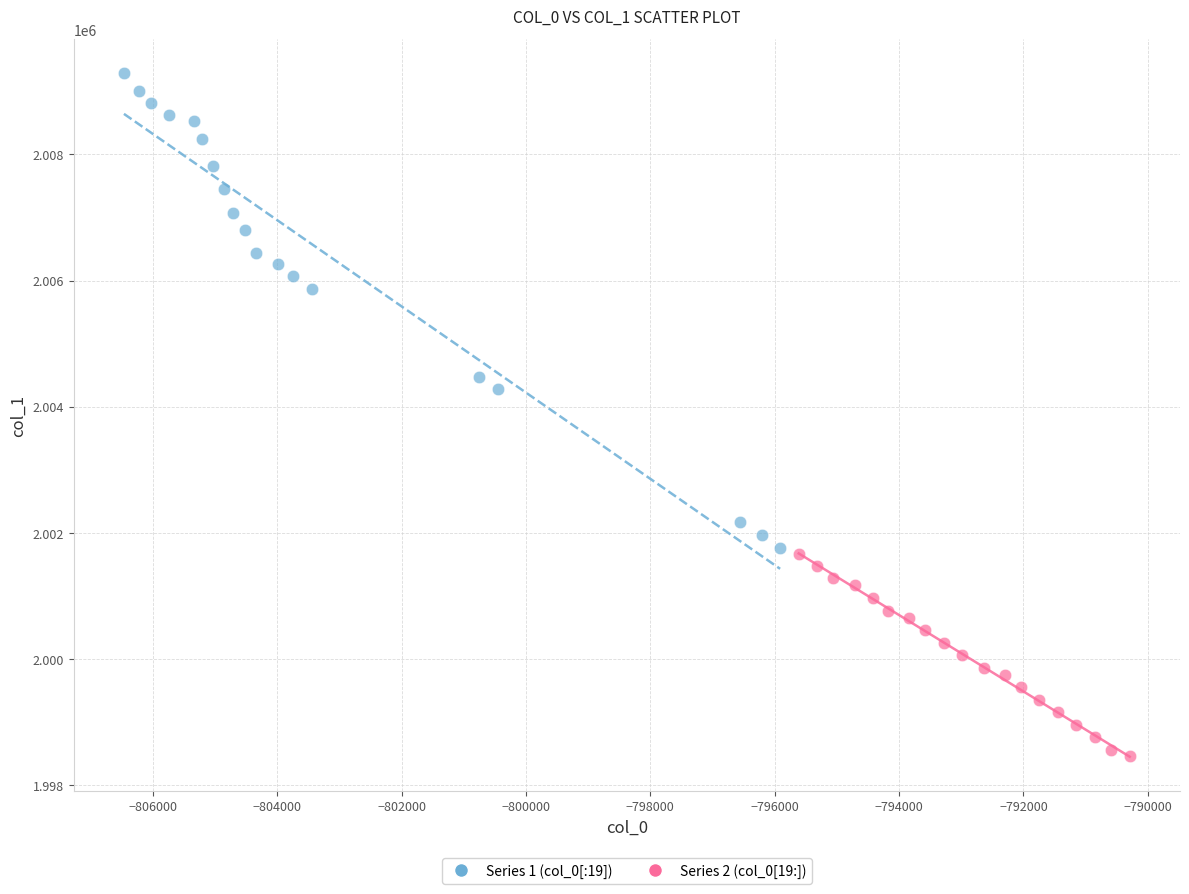

Which series contains the lowest Y value?

Series 2 (col_0[19:])